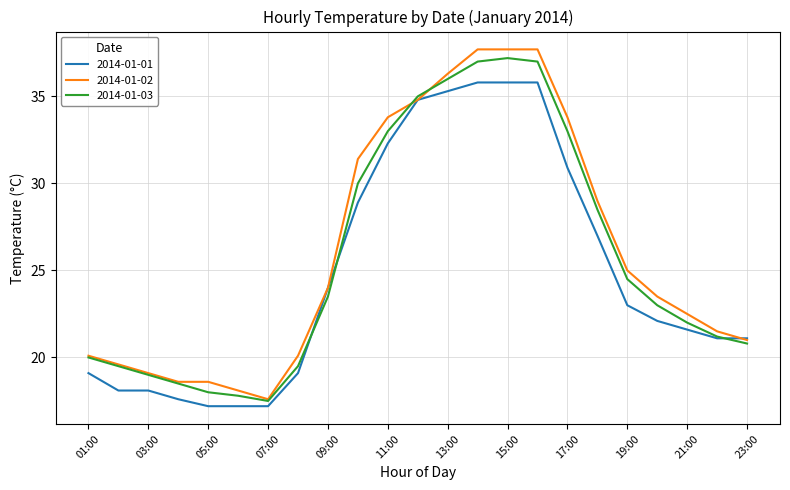

Reading left to right, extract all data points from this chart.

2014-01-01: 19.1	18.1	18.1	17.6	17.2	17.2	17.2	19.1	24.0	28.9	32.3	34.8	35.3	35.8	35.8	35.8	30.9	27.0	23.0	22.1	21.6	21.1	21.1
2014-01-02: 20.1	19.6	19.1	18.6	18.6	18.1	17.6	20.1	24.0	31.4	33.8	34.8	36.3	37.7	37.7	37.7	33.8	29.0	25.0	23.5	22.5	21.5	21.0
2014-01-03: 20.0	19.5	19.0	18.5	18.0	17.8	17.5	19.5	23.5	30.0	33.0	35.0	36.0	37.0	37.2	37.0	33.0	28.5	24.5	23.0	22.0	21.2	20.8